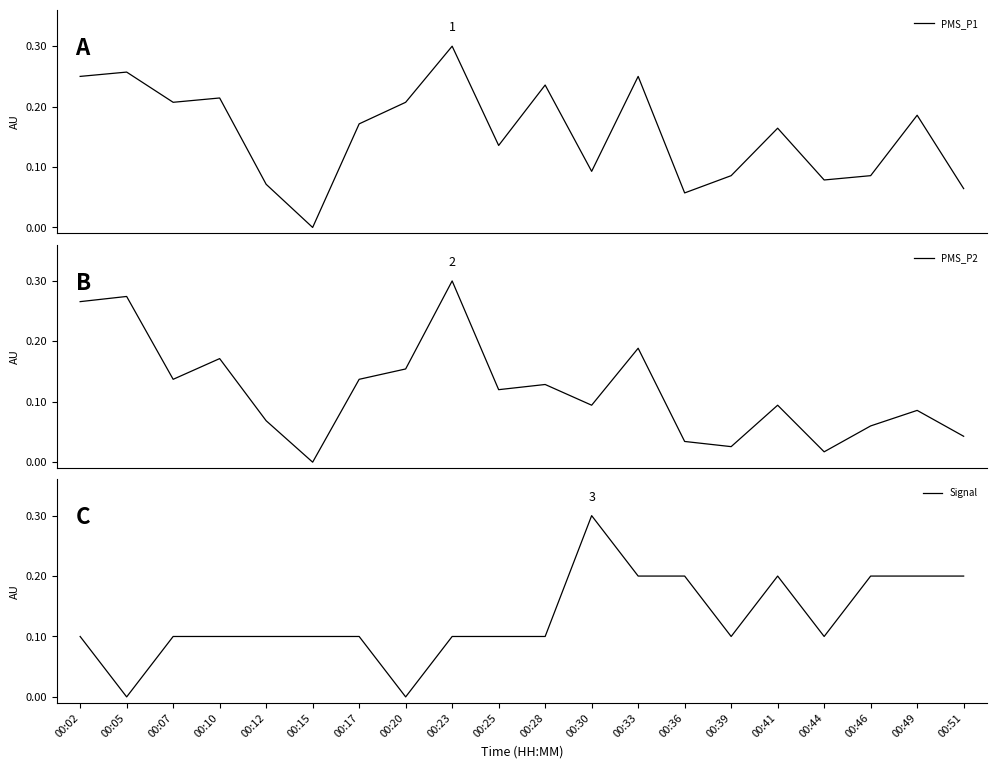

At 00:15, list the series in order from smallest to largest.

PMS_P1, PMS_P2, Signal